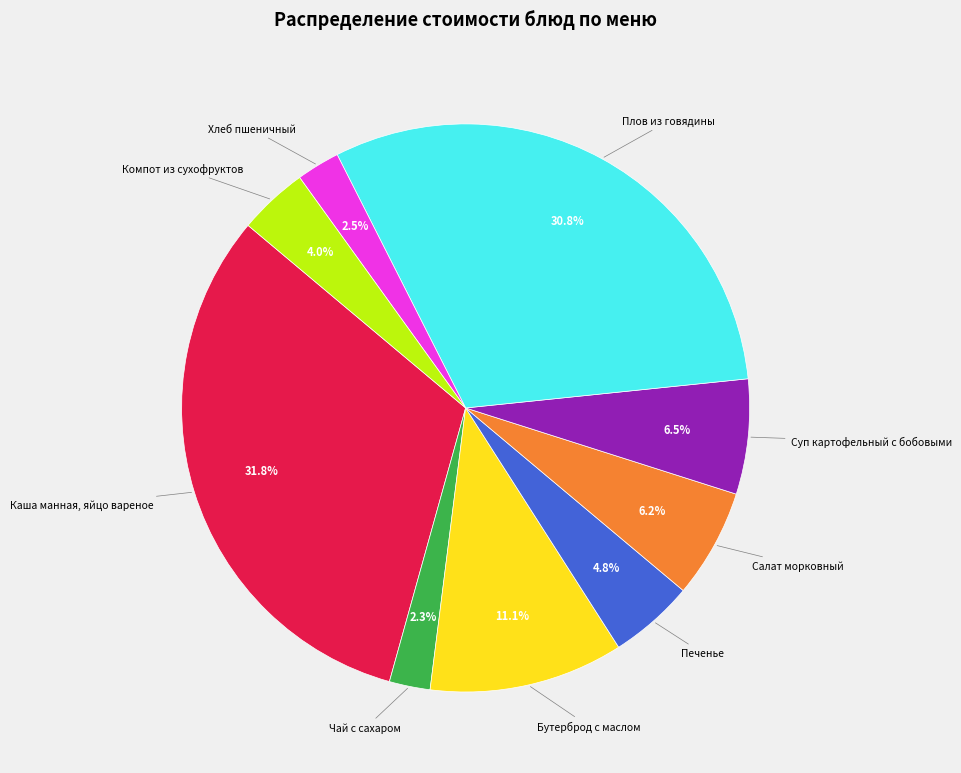

Rank the categories by value from lowest to highest.

Чай с сахаром, Хлеб пшеничный, Компот из сухофруктов, Печенье, Салат морковный, Суп картофельный с бобовыми, Бутерброд с маслом, Плов из говядины, Каша манная, яйцо вареное